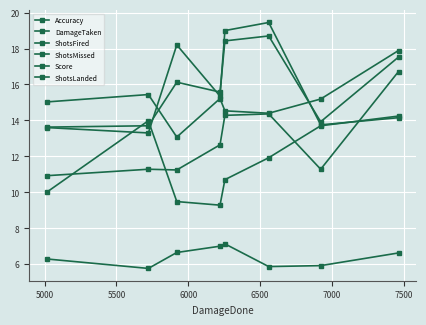

How many lines are shown in the chart?

6